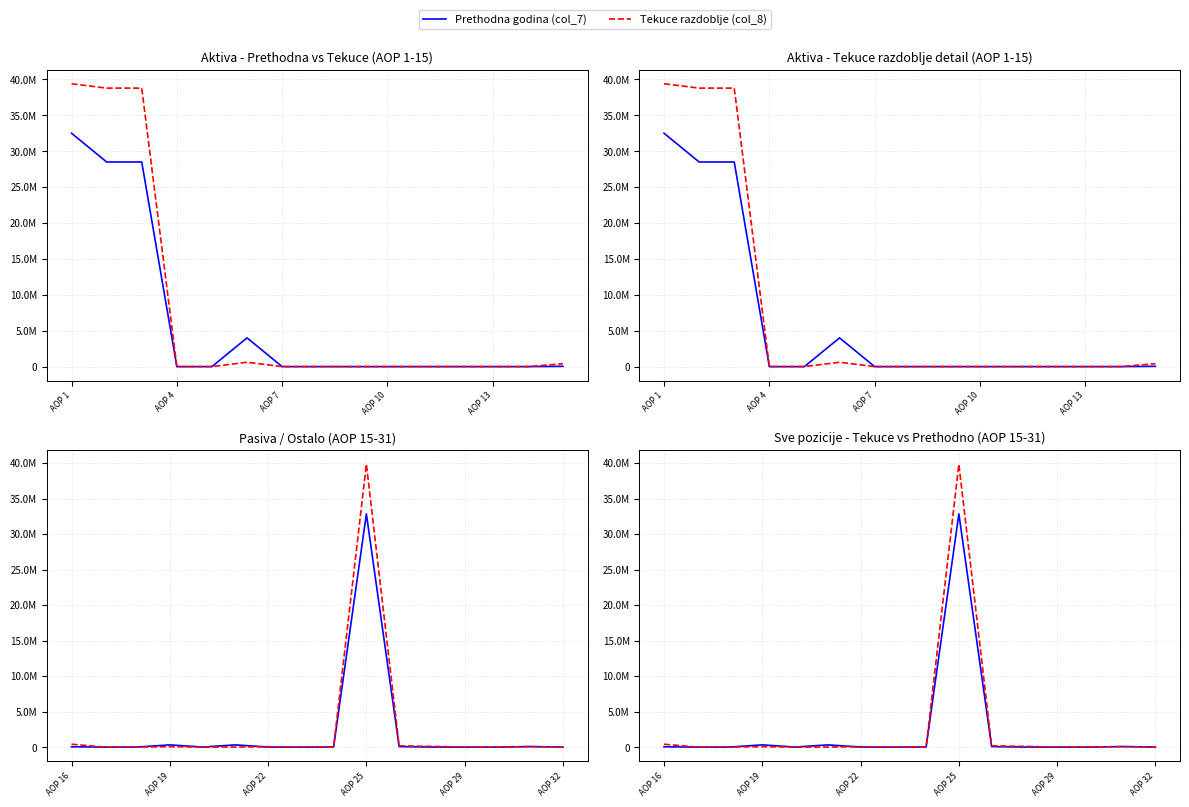

How many values in the Prethodna godina (col_7) series are below 2?

8